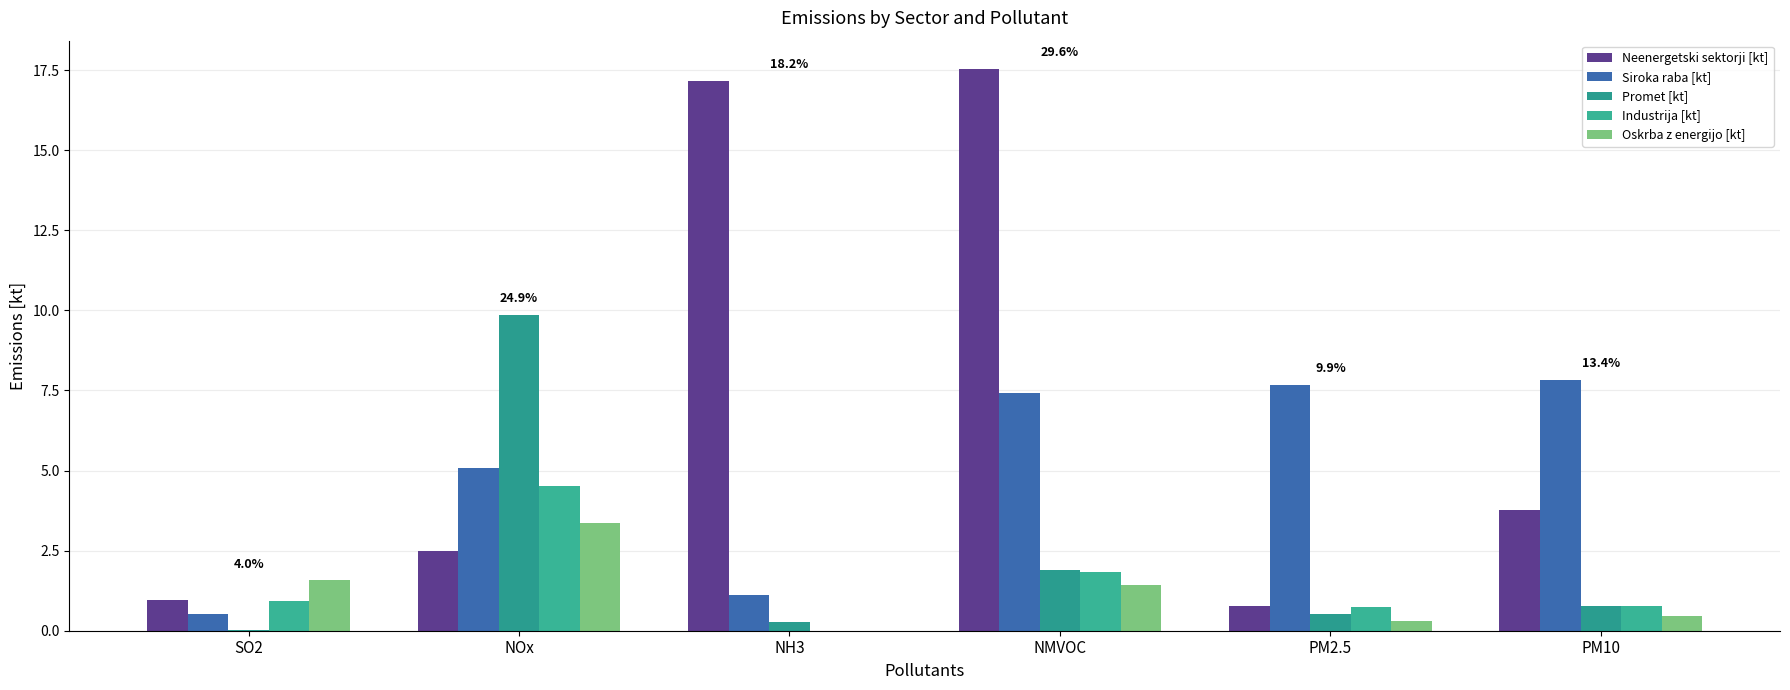

How many categories are shown in the chart?

6